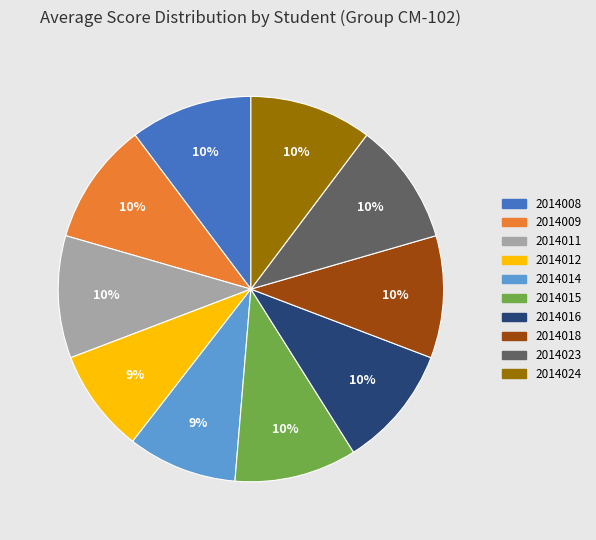

Is there any slice that represents more than half of the pie?

No